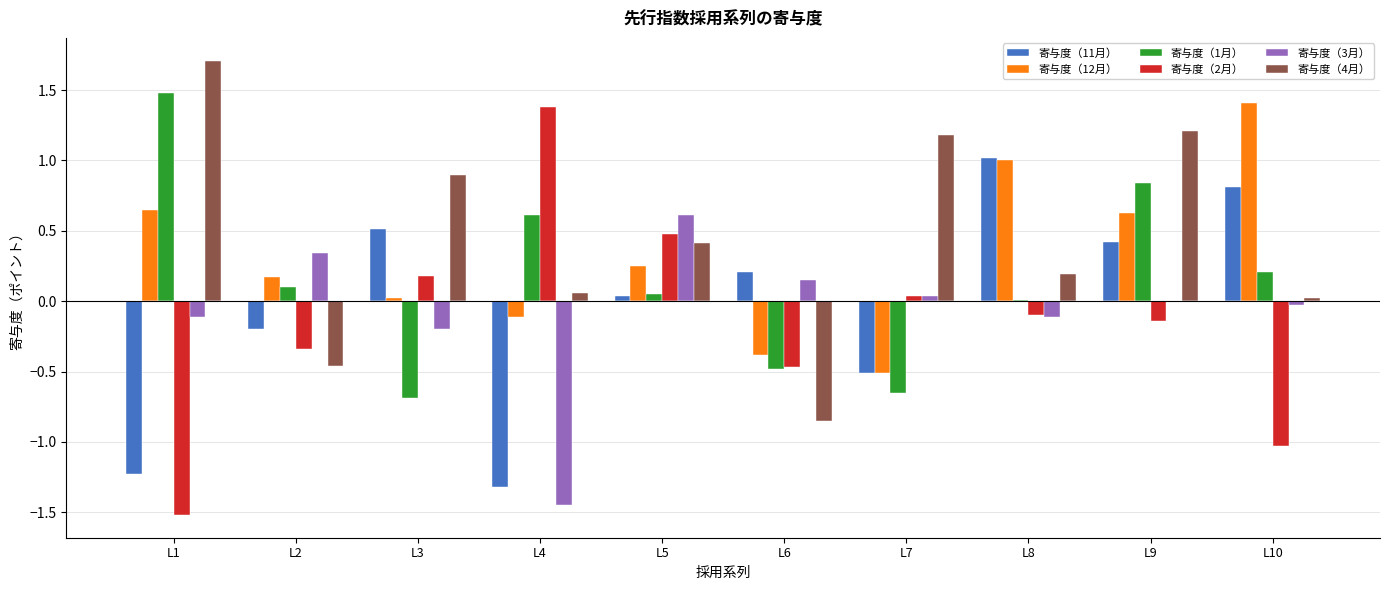

At how many categories does at least one series exceed 0?

10